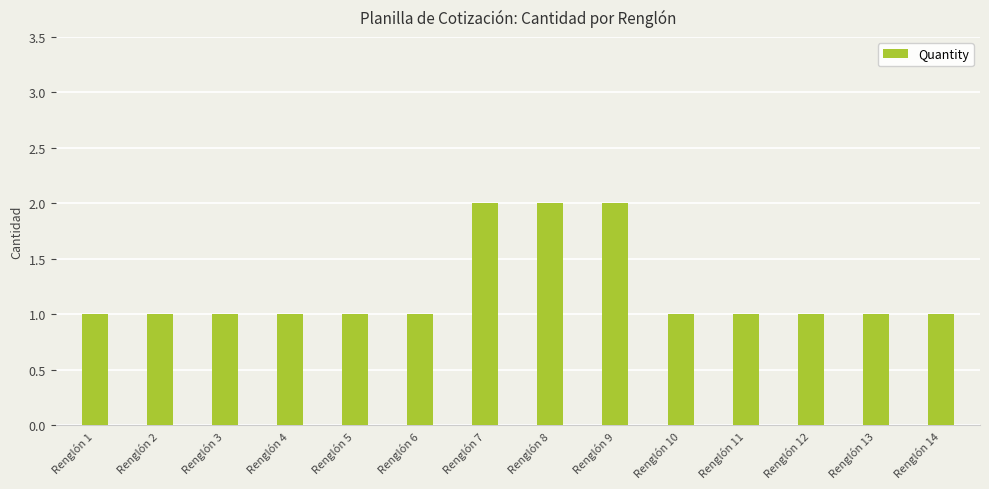

What is the value of the 7th bar from the left?

2